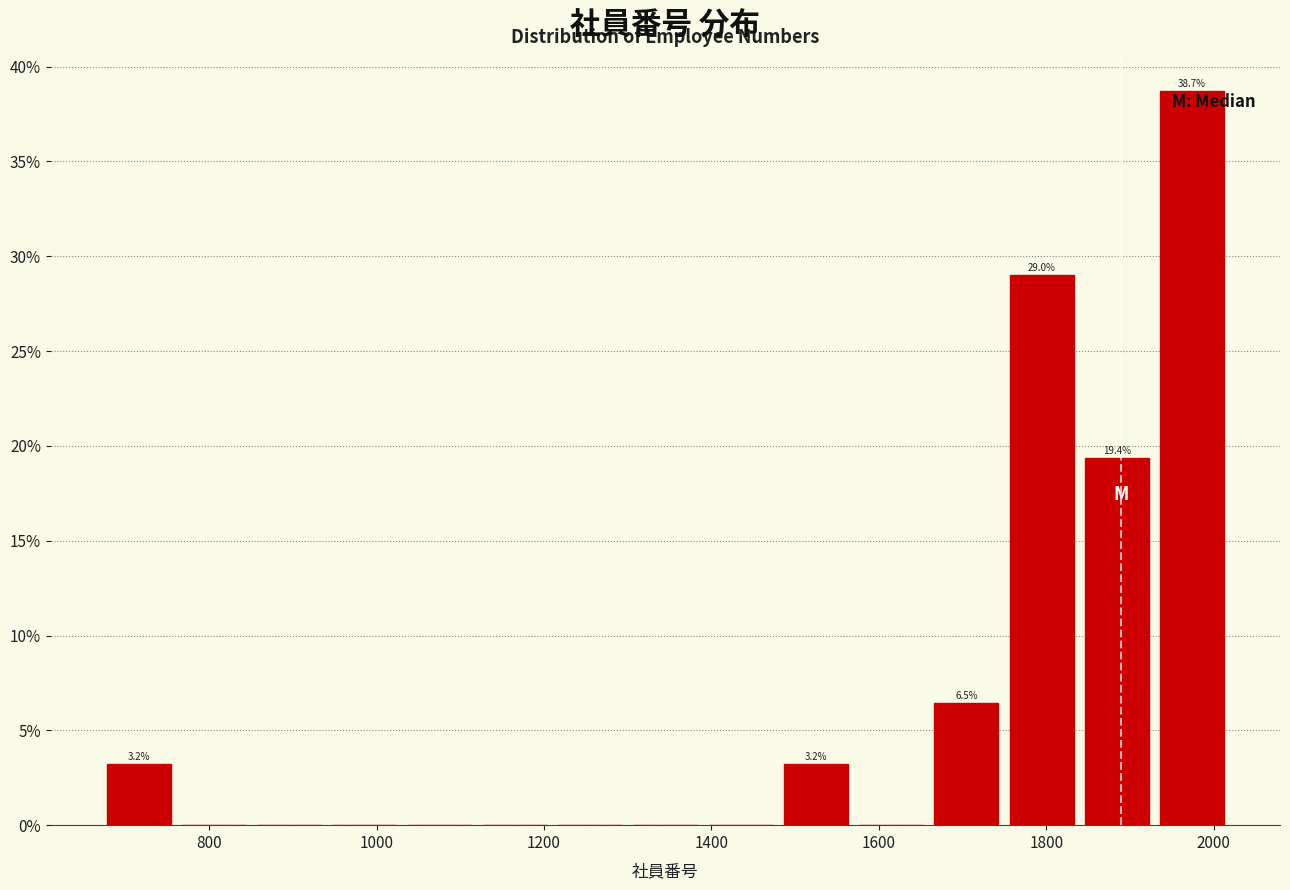

Over which range of the x-axis is the bar tallest?

1920 to 2020